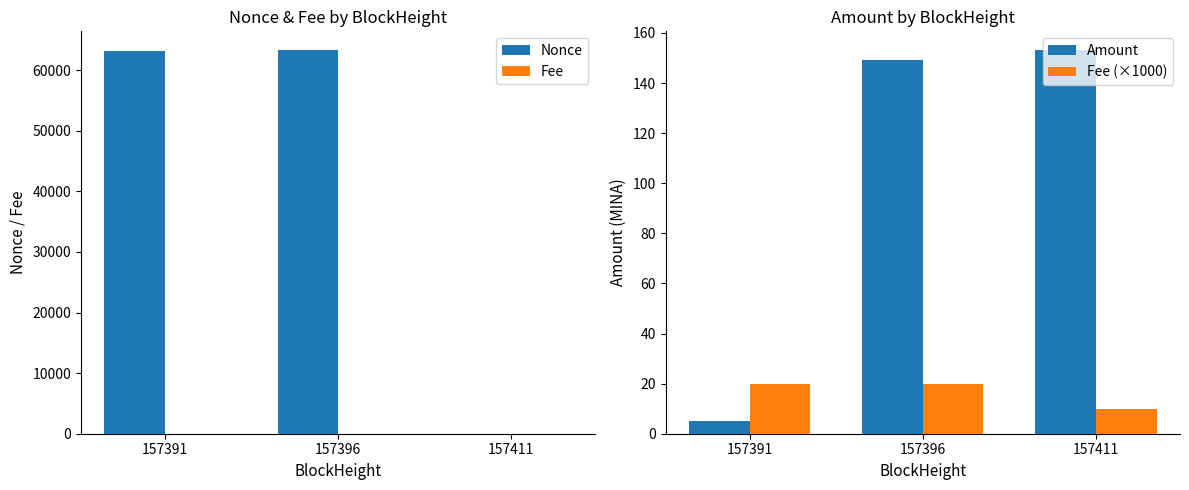

Is it true that Fee (×1000) equals 20.0 at 157396?

True